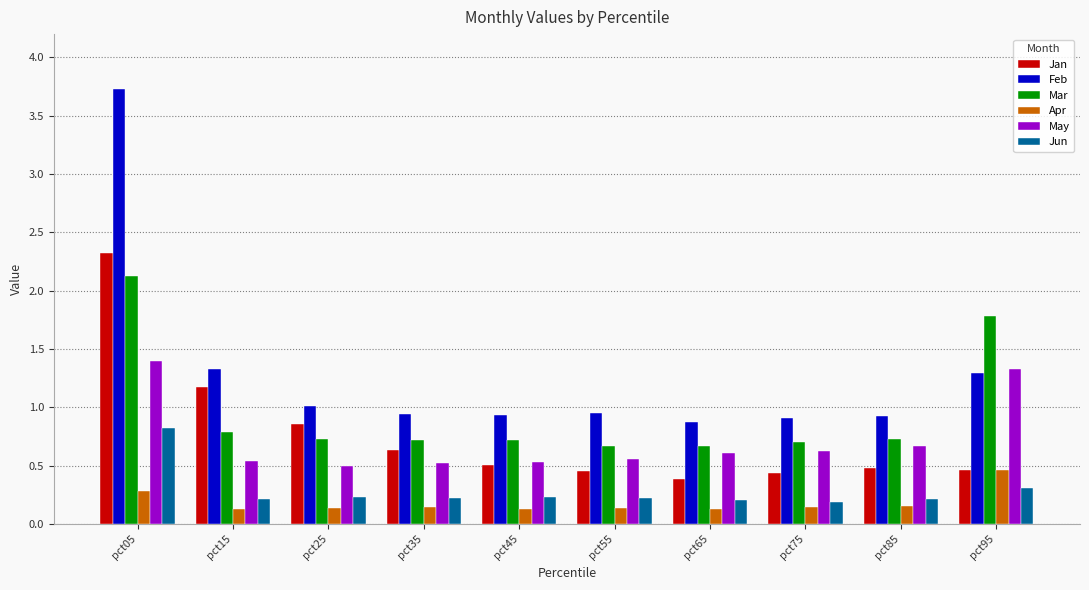

At which label does Jan reach its minimum?

pct65